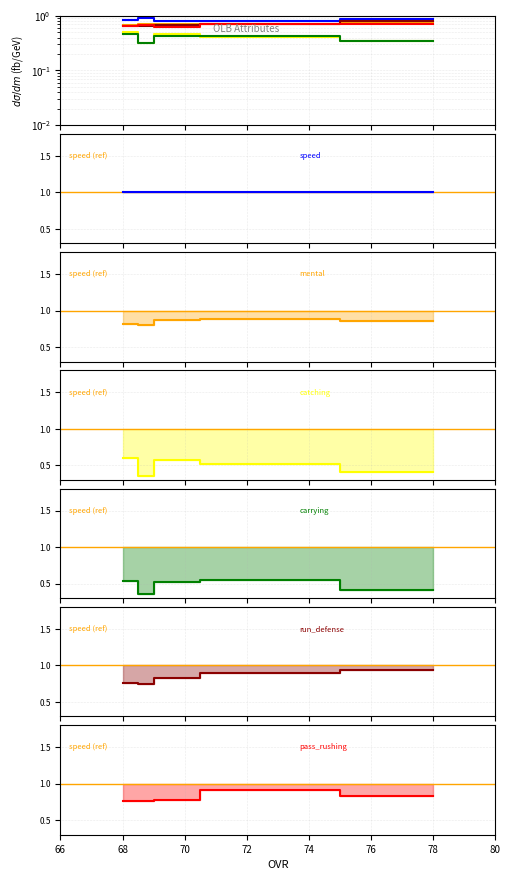

Which series has the largest total across all categories?

speed